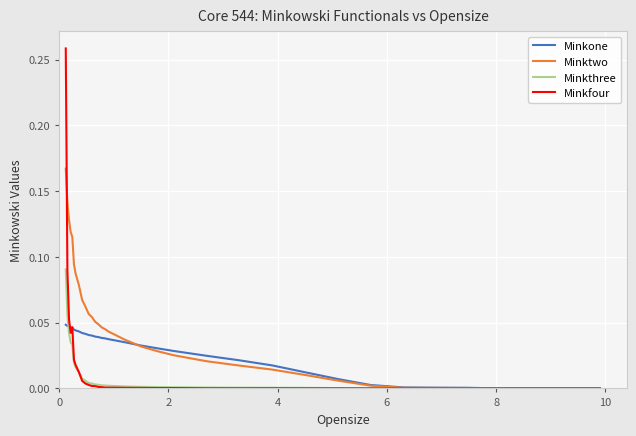

Which series has the largest total across all categories?

Minktwo